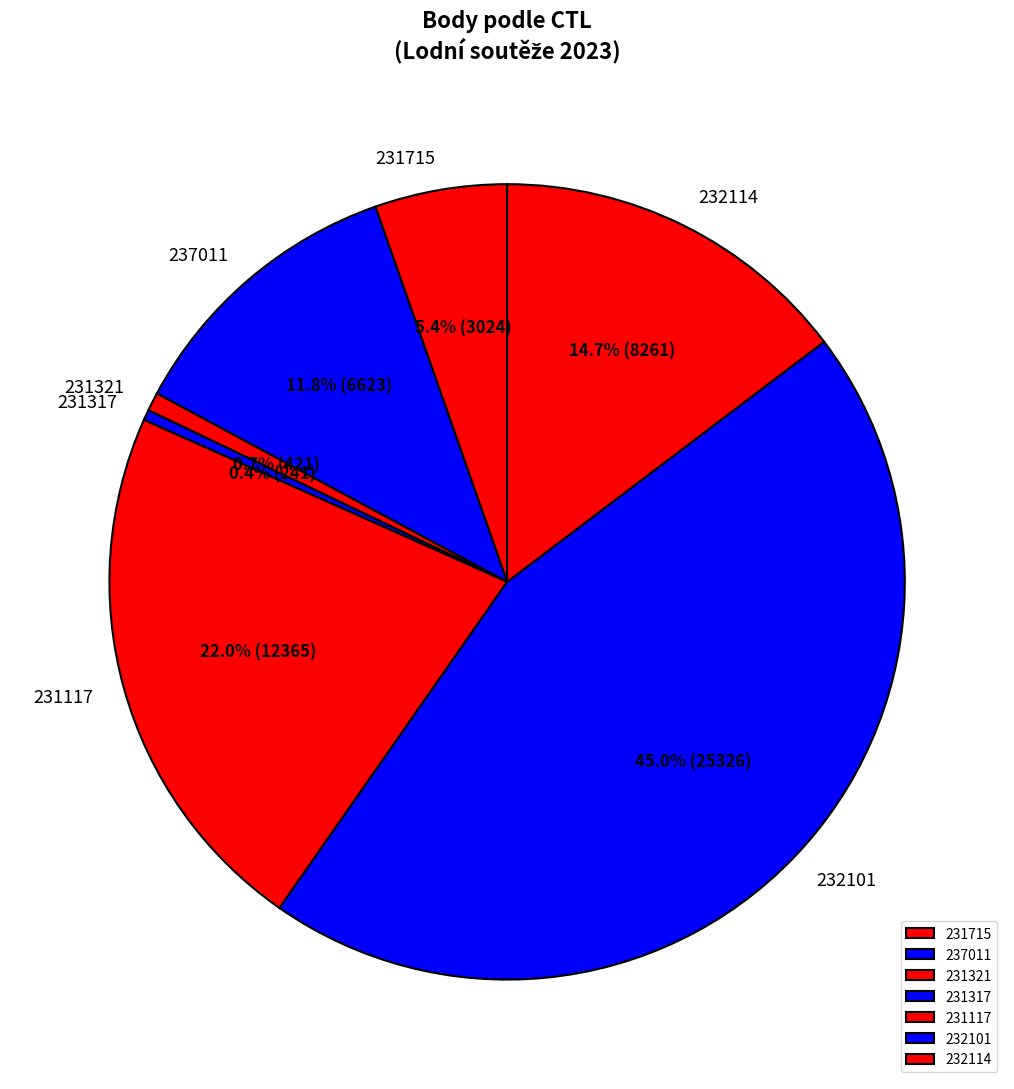

What portion of the pie excludes 231117?

78.0%